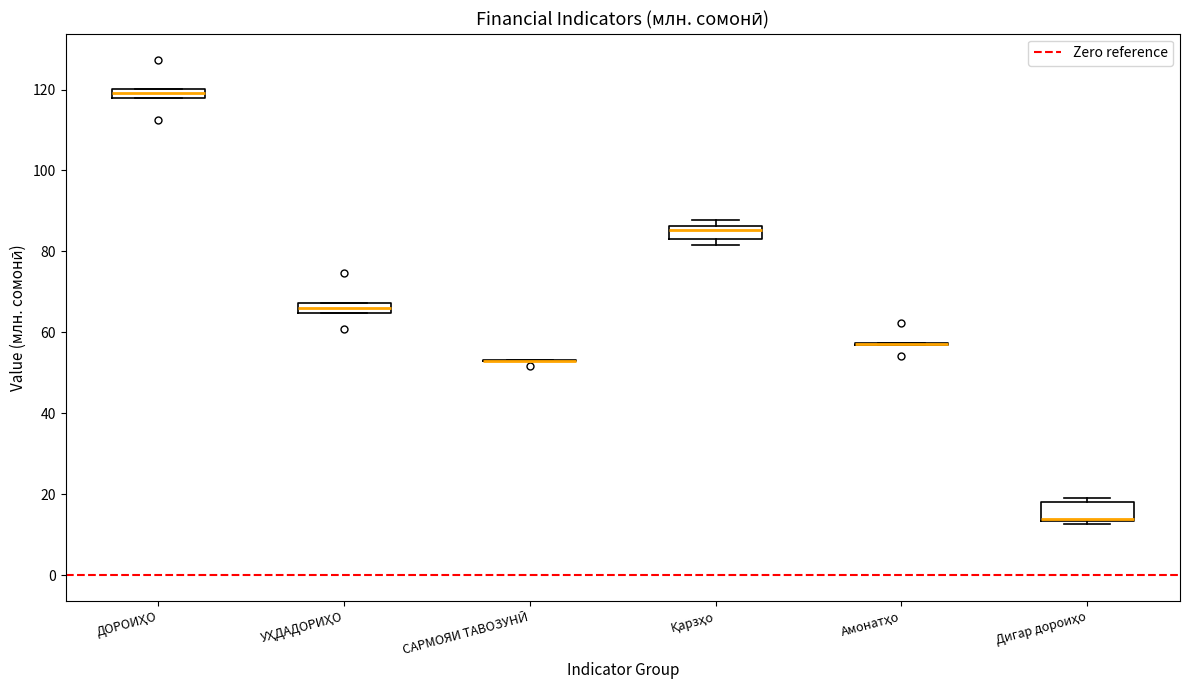

Where is the upper edge of the box for Қарзҳо on the y-axis? The values are not printed on the chart, so give them approximately, as read against the axis.

86